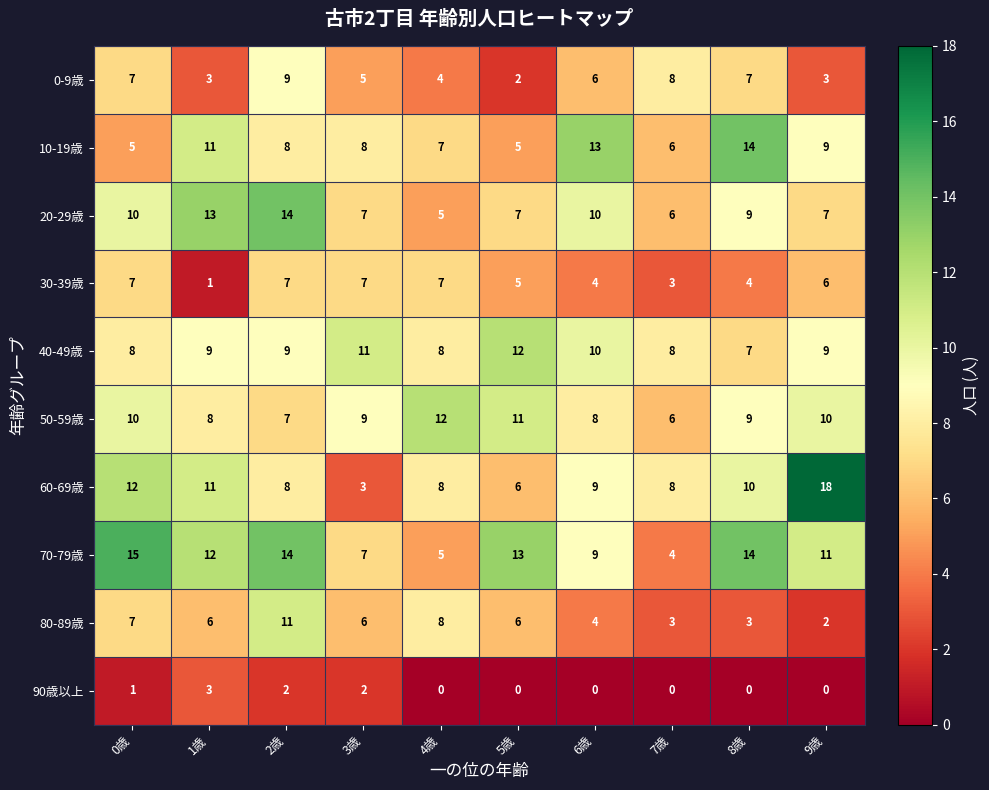

Count the number of categories in the chart.

10